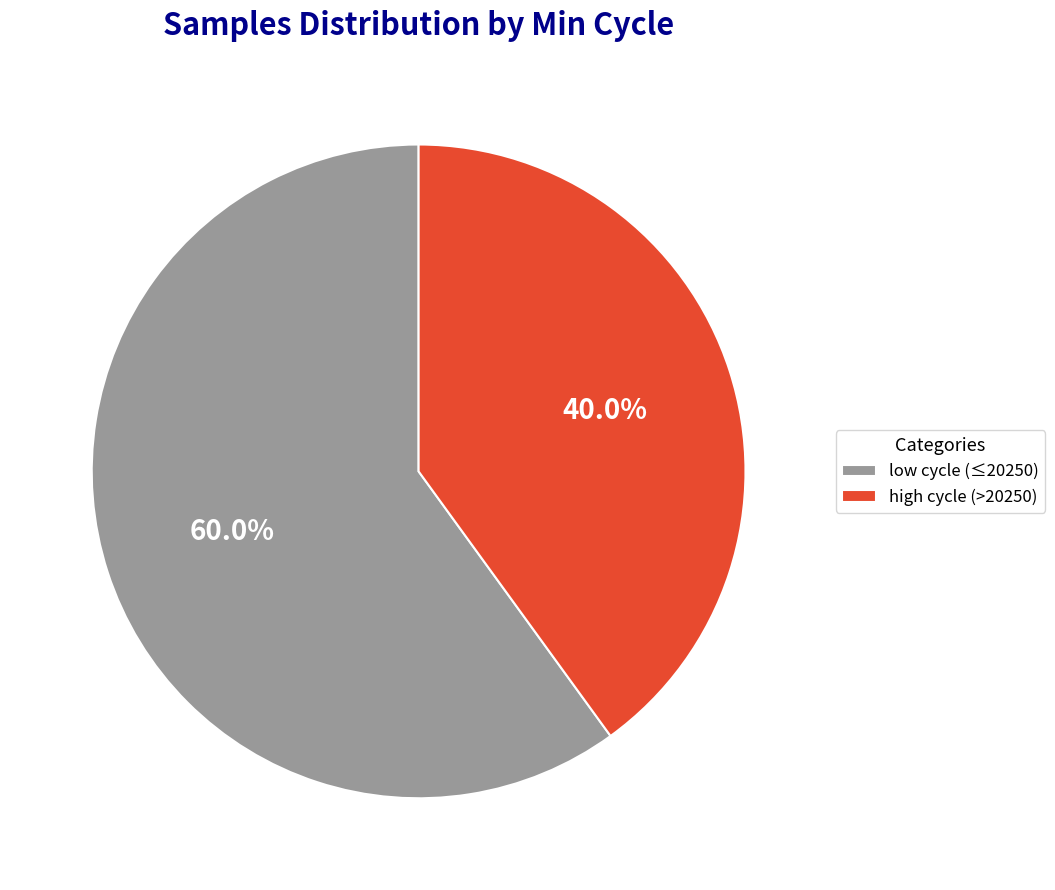

Between low cycle (≤20250) and high cycle (>20250), which is larger?

low cycle (≤20250)